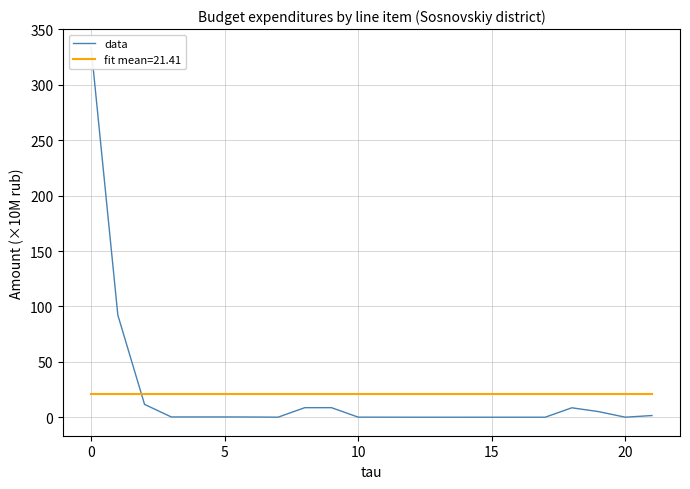

How many data points does each series have?

22